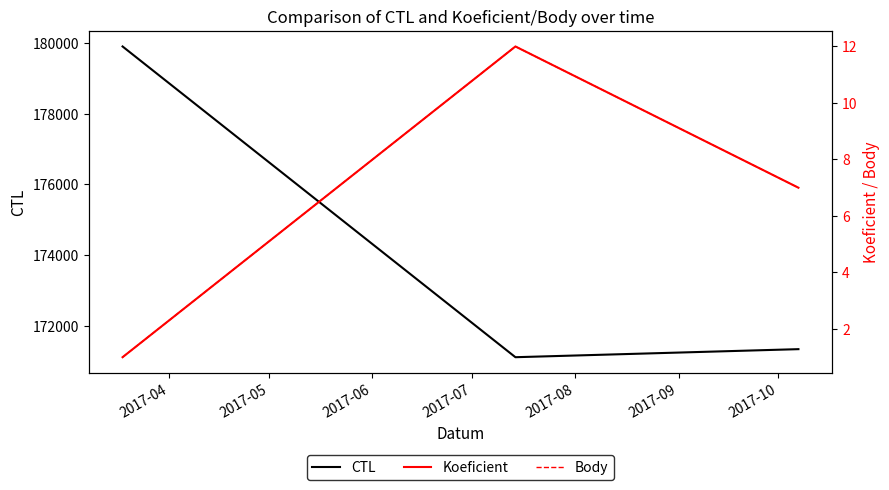

Reading left to right, what are all the values shown in this chart?

CTL: 179907	171108	171336
Koeficient: 1	12	7
Body: 1	12	7